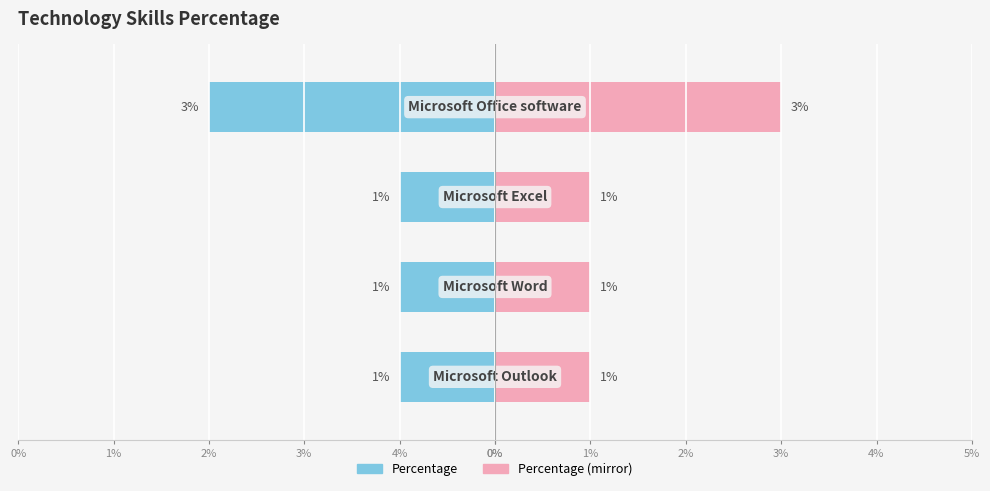

List the labels in order of value, largest first.

Microsoft Office software, Microsoft Excel, Microsoft Word, Microsoft Outlook